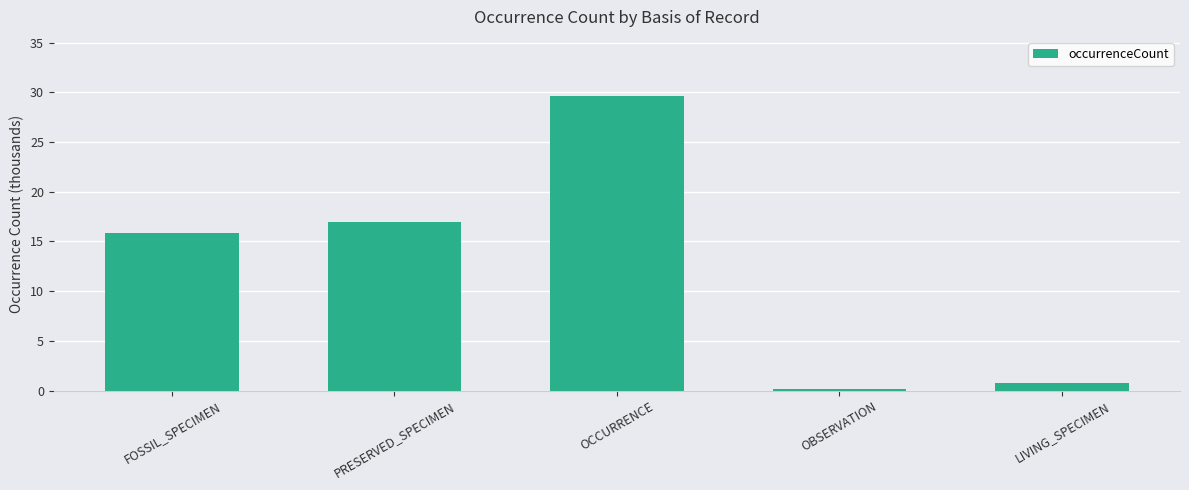

List the labels in order of value, smallest first.

OBSERVATION, LIVING_SPECIMEN, FOSSIL_SPECIMEN, PRESERVED_SPECIMEN, OCCURRENCE